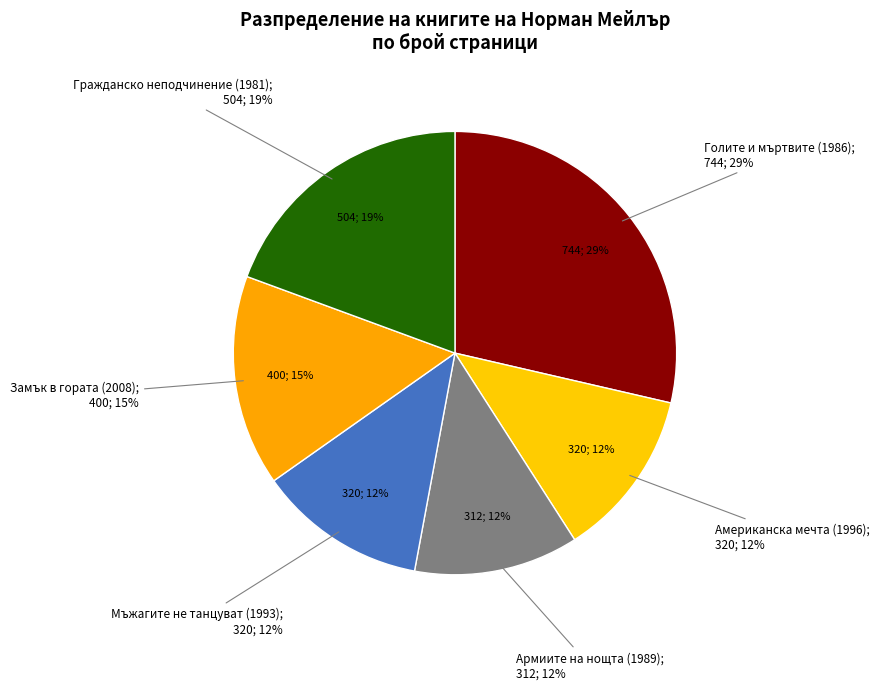

Between Мъжагите не танцуват (1993) and Гражданско неподчинение (1981), which is larger?

Гражданско неподчинение (1981)